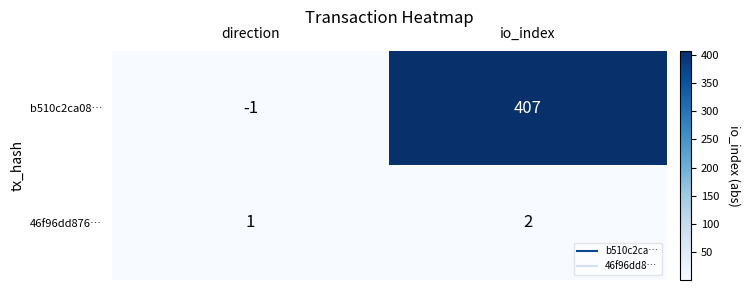

What is the maximum value for b510c2ca08…?

407